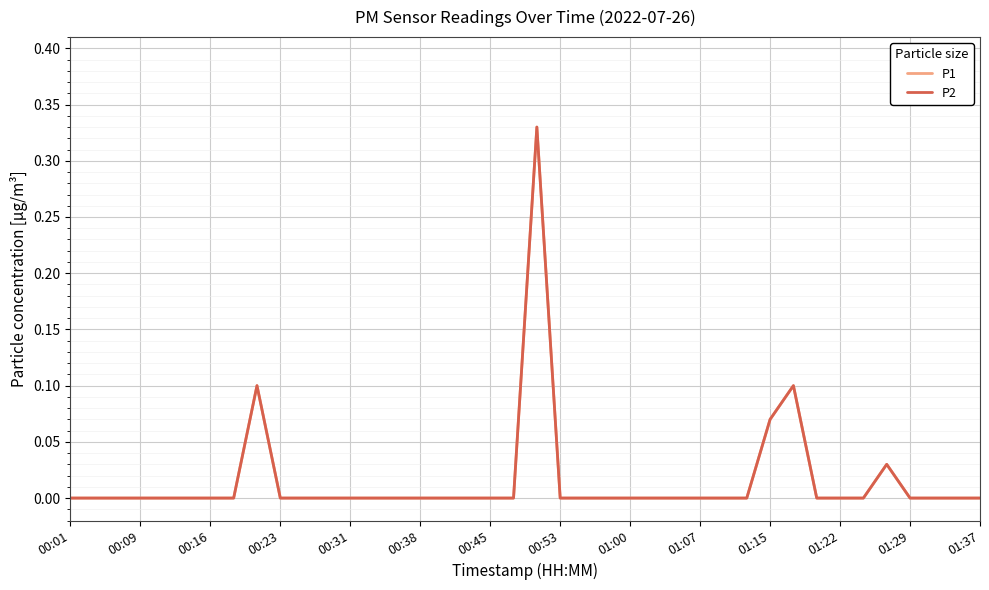

Is this an area chart (filled region under the line)?

No